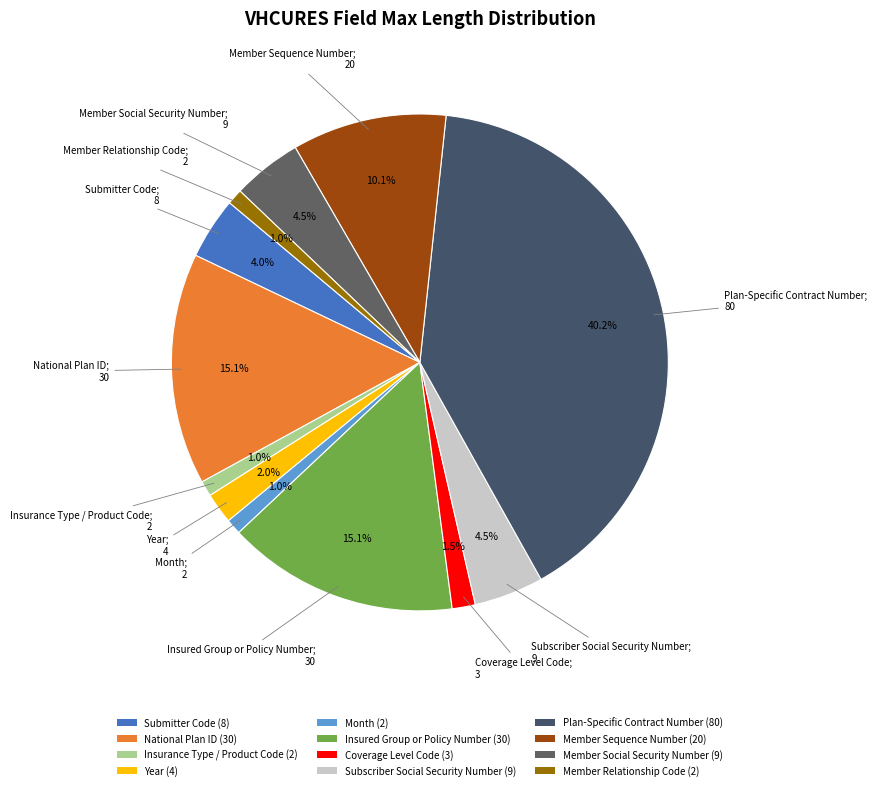

How many segments does this pie chart have?

12